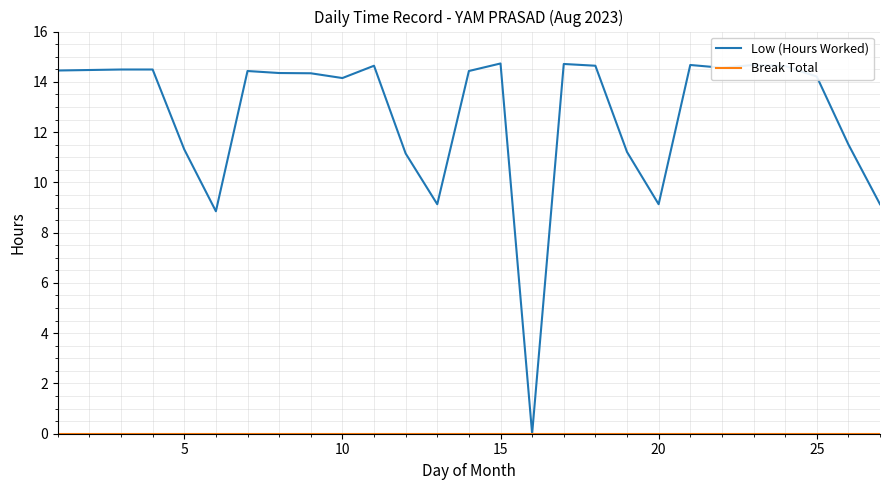

Which series has the largest total across all categories?

Low (Hours Worked)